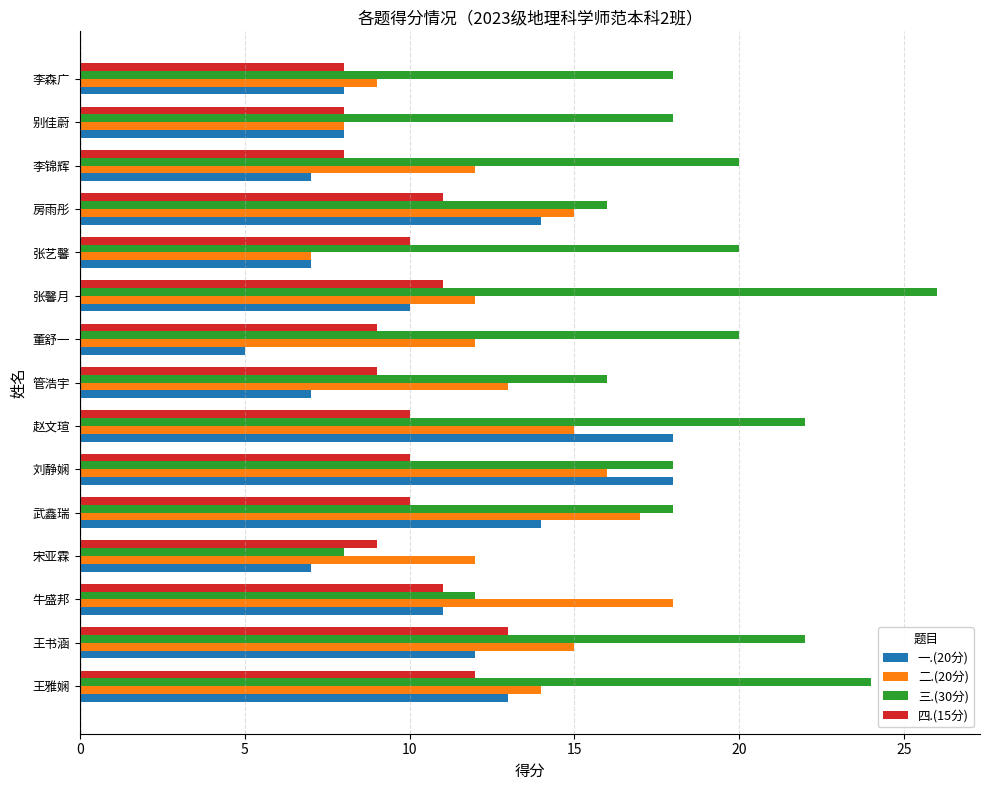

At which label does 三.(30分) reach its peak?

张馨月